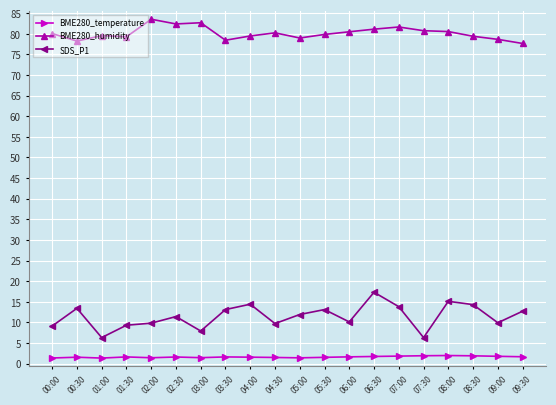

True or false: BME280_humidity and SDS_P1 cross at least once.

False